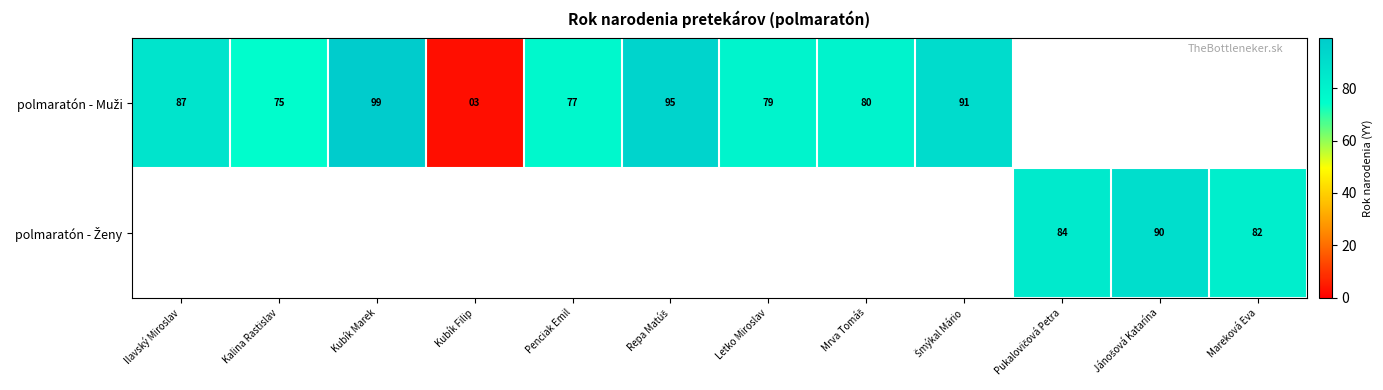

Count the number of data series in this chart.

2